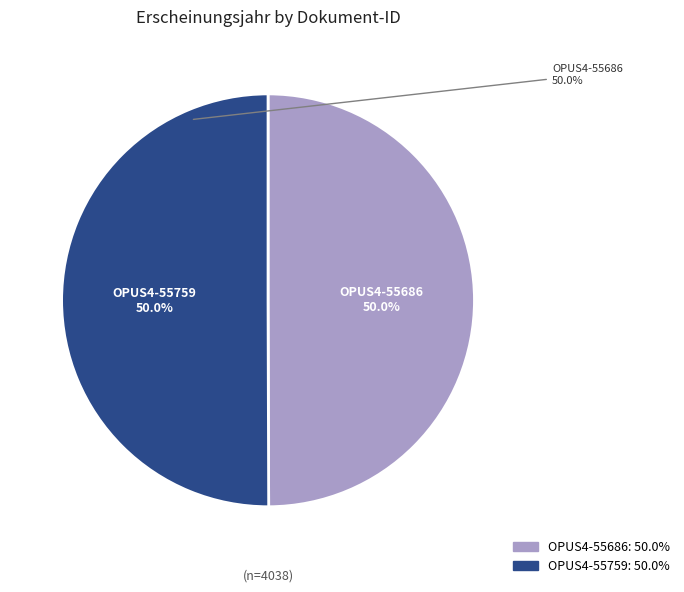

Count the number of slices in the pie.

2